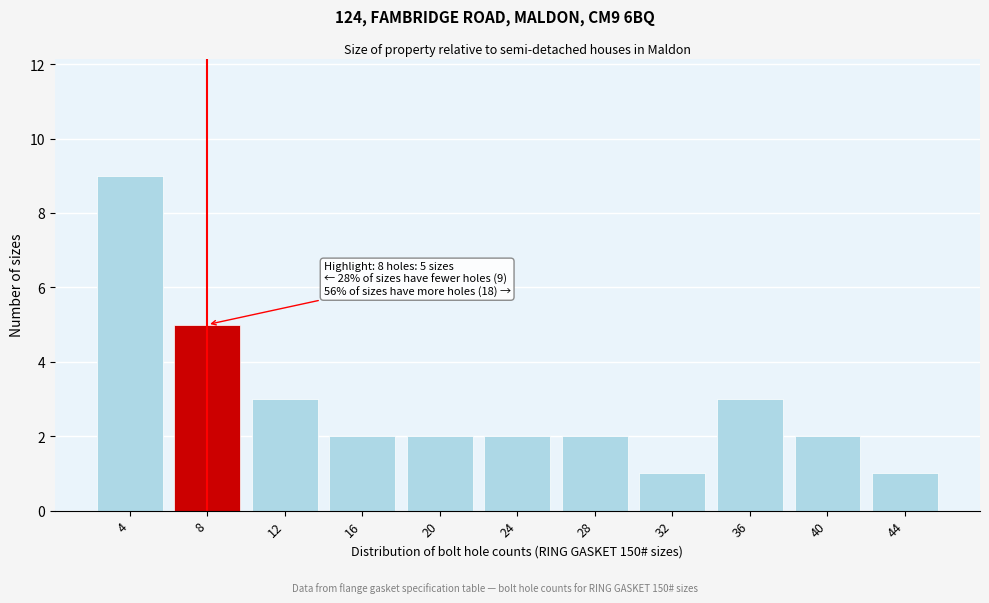

Reading left to right, transcribe all the data shown in this chart.

9	5	3	2	2	2	2	1	3	2	1